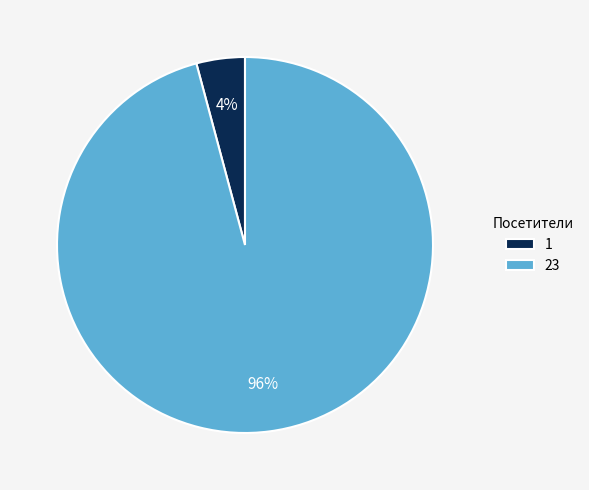

How many segments does this pie chart have?

2